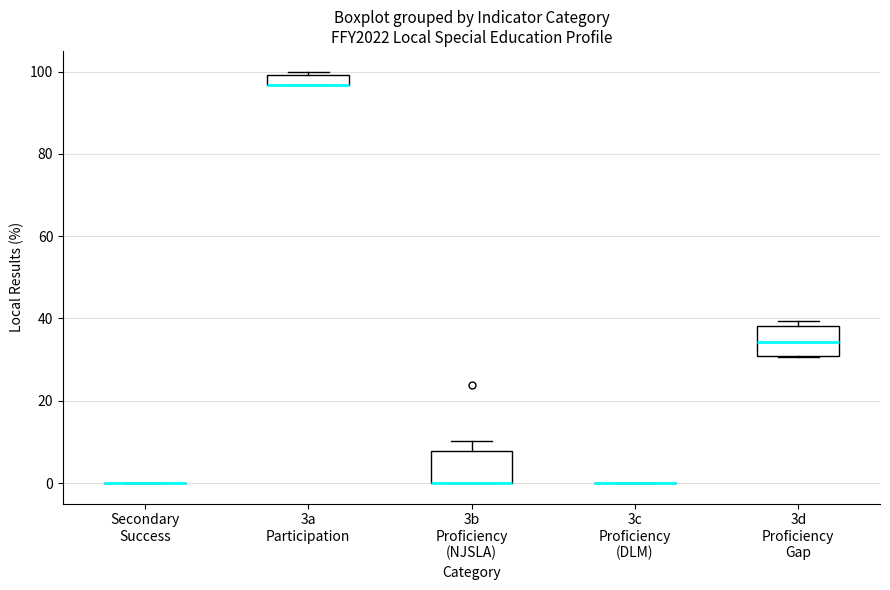

Where is the upper edge of the box for 3d Proficiency Gap on the y-axis? The values are not printed on the chart, so give them approximately, as read against the axis.

38